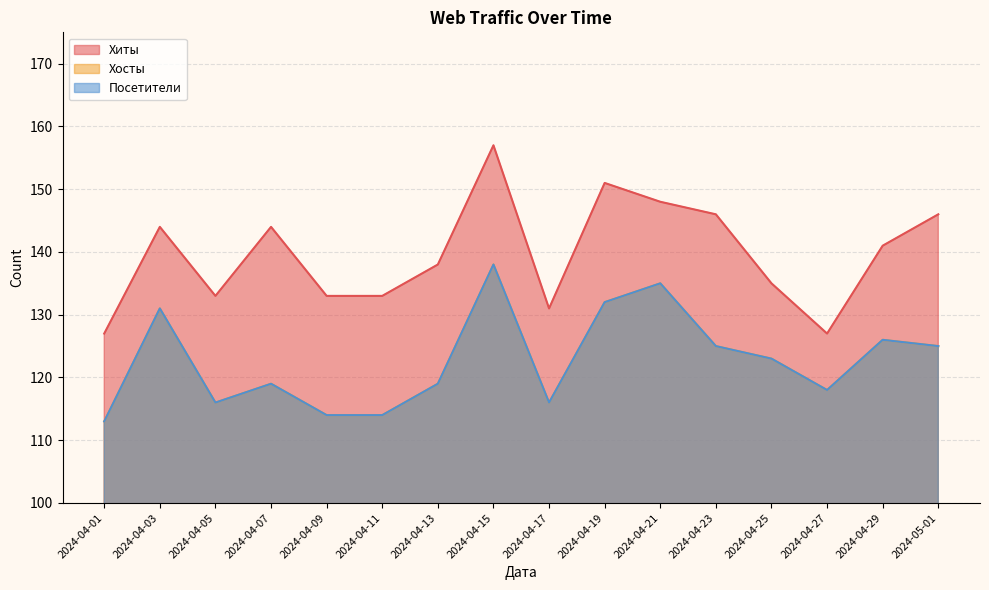

The value of Посетители at 2024-04-29 is 51. True or false?

False